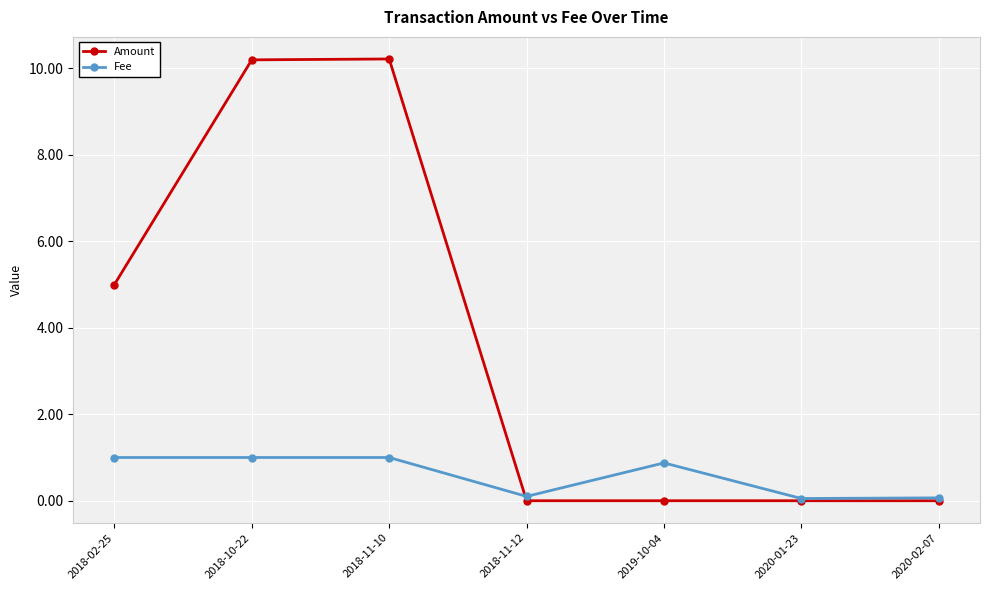

List the series in order of their overall mean, lowest first.

Fee, Amount